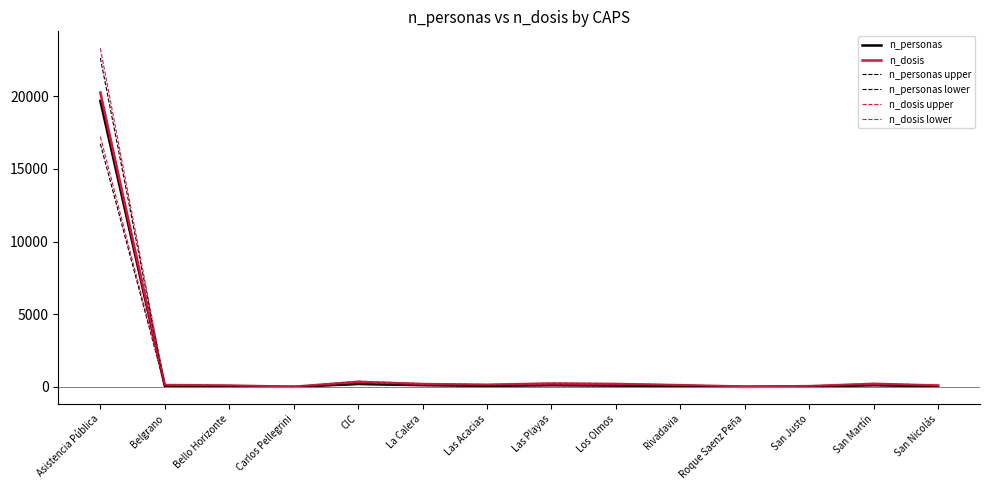

Reading left to right, extract all data points from this chart.

n_personas: Asistencia Pública=19671.0	Belgrano=68.0	Bello Horizonte=44.0	Carlos Pellegrini=12.0	CIC=207.0	La Calera=124.0	Las Acacias=81.0	Las Playas=119.0	Los Olmos=97.0	Rivadavia=58.0	Roque Saenz Peña=9.0	San Justo=33.0	San Martín=120.0	San Nicolás=51.0
n_dosis: Asistencia Pública=20254.0	Belgrano=135.0	Bello Horizonte=101.0	Carlos Pellegrini=17.0	CIC=352.0	La Calera=203.0	Las Acacias=153.0	Las Playas=238.0	Los Olmos=208.0	Rivadavia=127.0	Roque Saenz Peña=29.0	San Justo=59.0	San Martín=217.0	San Nicolás=103.0
n_personas upper: Asistencia Pública=22621.6	Belgrano=78.2	Bello Horizonte=50.6	Carlos Pellegrini=13.8	CIC=238.0	La Calera=142.6	Las Acacias=93.1	Las Playas=136.8	Los Olmos=111.5	Rivadavia=66.7	Roque Saenz Peña=10.3	San Justo=37.9	San Martín=138.0	San Nicolás=58.6
n_personas lower: Asistencia Pública=16720.3	Belgrano=57.8	Bello Horizonte=37.4	Carlos Pellegrini=10.2	CIC=175.9	La Calera=105.4	Las Acacias=68.8	Las Playas=101.1	Los Olmos=82.5	Rivadavia=49.3	Roque Saenz Peña=7.6	San Justo=28.1	San Martín=102.0	San Nicolás=43.4
n_dosis upper: Asistencia Pública=23292.1	Belgrano=155.2	Bello Horizonte=116.1	Carlos Pellegrini=19.5	CIC=404.8	La Calera=233.4	Las Acacias=175.9	Las Playas=273.7	Los Olmos=239.2	Rivadavia=146.0	Roque Saenz Peña=33.3	San Justo=67.8	San Martín=249.5	San Nicolás=118.4
n_dosis lower: Asistencia Pública=17215.9	Belgrano=114.8	Bello Horizonte=85.8	Carlos Pellegrini=14.4	CIC=299.2	La Calera=172.5	Las Acacias=130.0	Las Playas=202.3	Los Olmos=176.8	Rivadavia=108.0	Roque Saenz Peña=24.6	San Justo=50.1	San Martín=184.4	San Nicolás=87.5